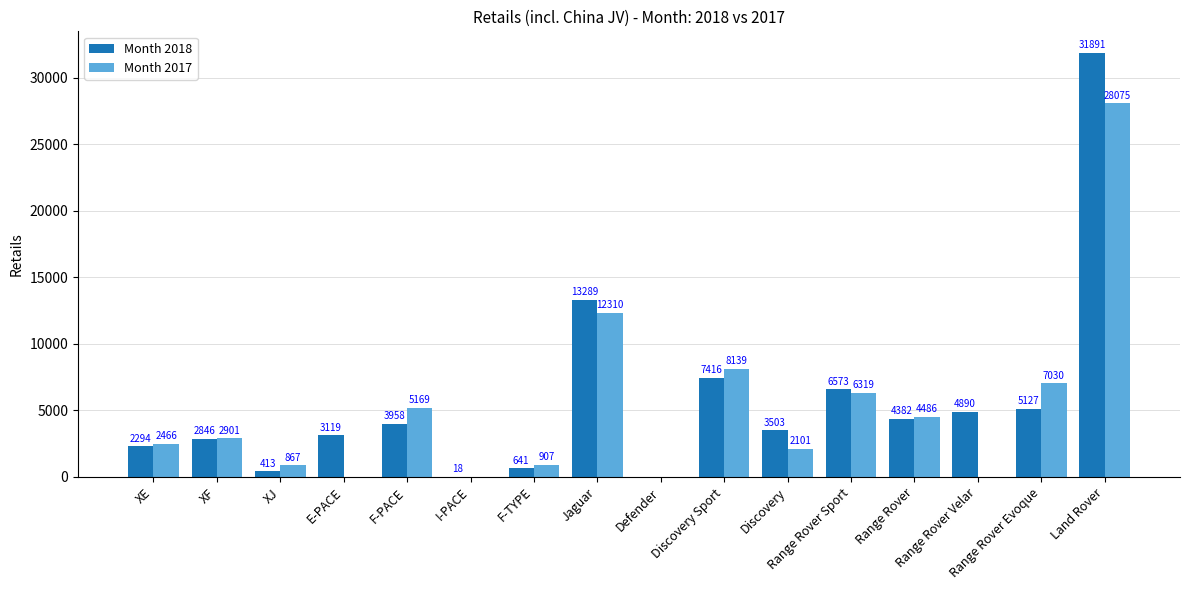

Is the value of Month 2018 at Range Rover Velar greater than the value of Month 2017 at Discovery?

Yes